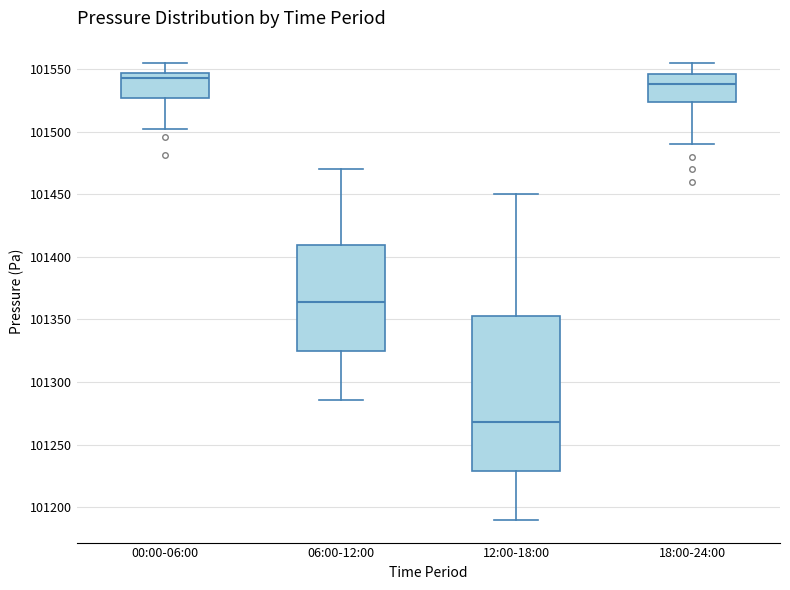

Reading left to right, transcribe this box plot: for each box, give where its median line is, the range the box spans, and where its two whiskers end, as read against the y-axis. The values are not printed on the chart, so give them approximately, as read against the axis.

00:00-06:00: median 101540, box 101525 to 101545, whiskers 101500 to 101555
06:00-12:00: median 101365, box 101325 to 101410, whiskers 101285 to 101470
12:00-18:00: median 101270, box 101230 to 101355, whiskers 101190 to 101450
18:00-24:00: median 101540, box 101525 to 101545, whiskers 101490 to 101555